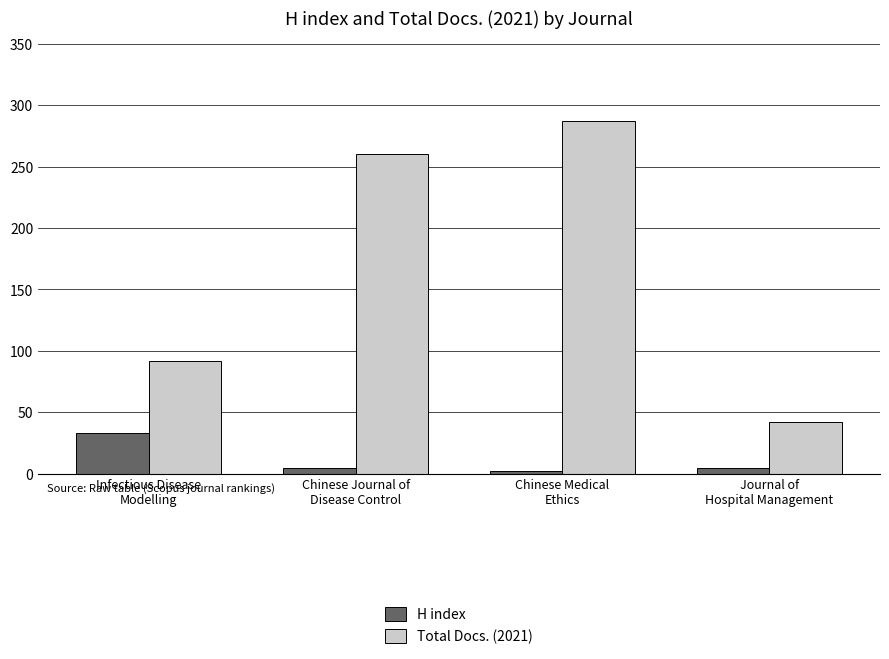

How many groups of bars are there?

4